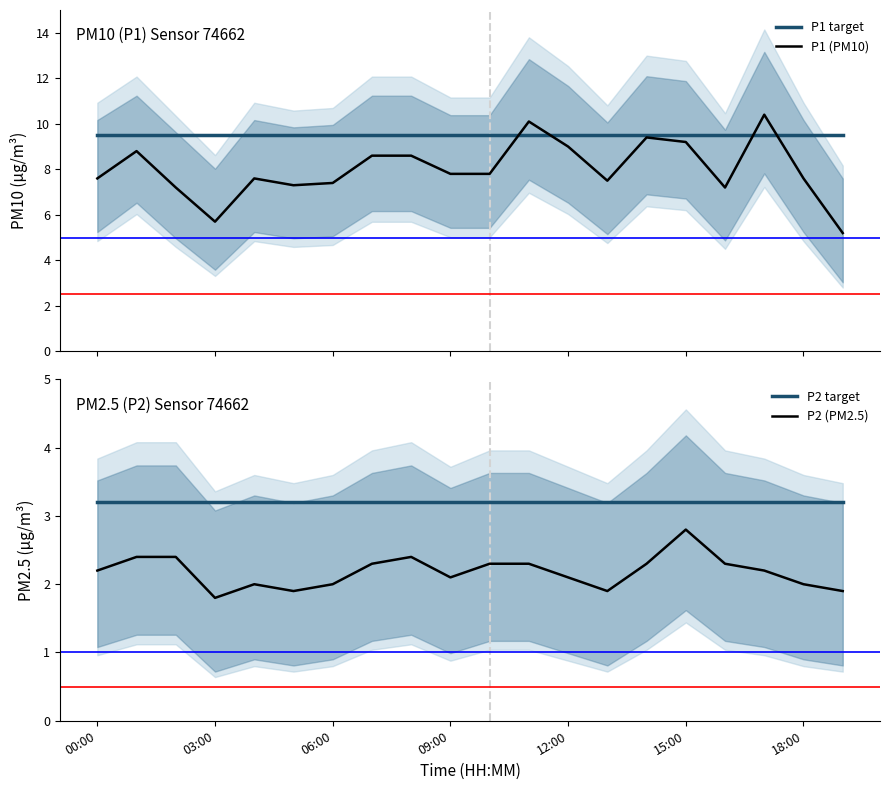

True or false: P2 target has a value of 3.2 at 06:00.

True